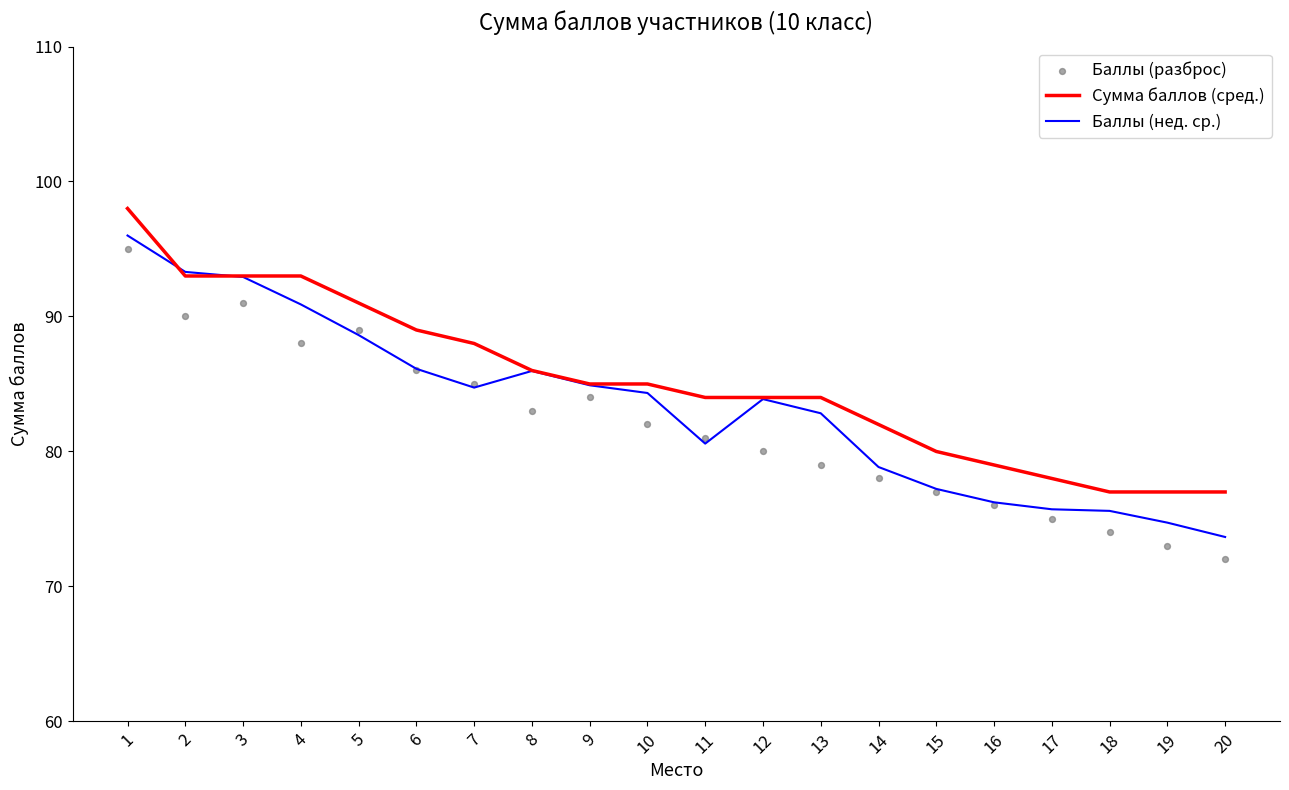

At which category is the sum across all series the highest?

1